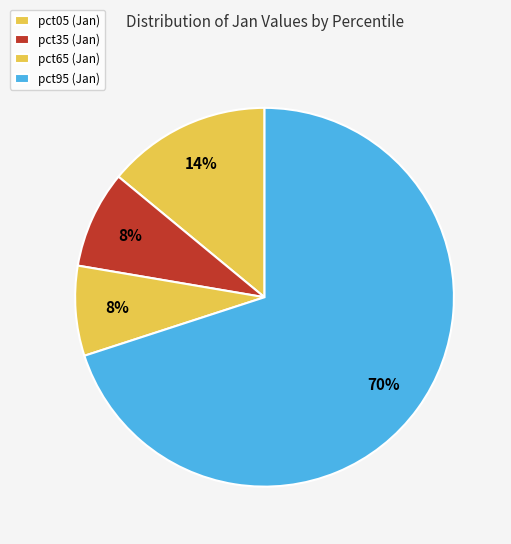

How many segments does this pie chart have?

4